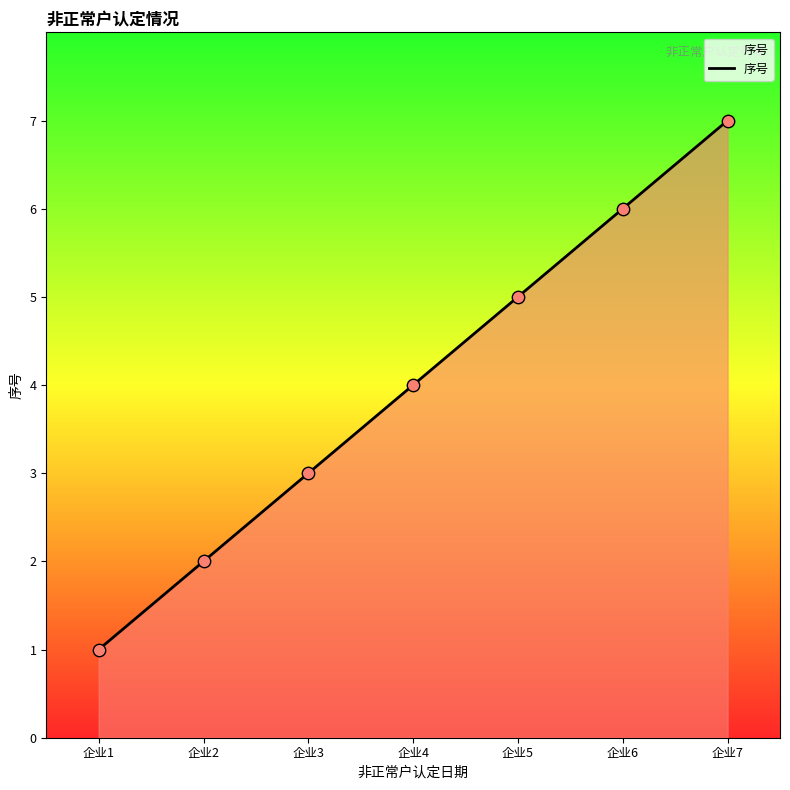

Which has a higher value, 企业3 or 企业6?

企业6